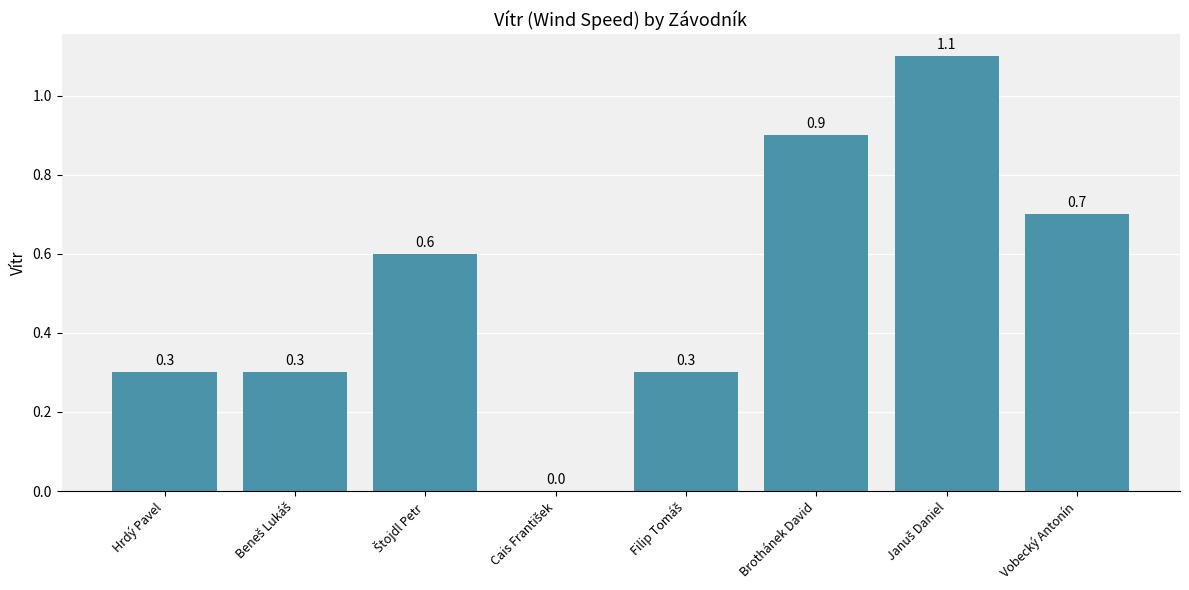

Reading left to right, list all the values displayed in this chart.

0.3	0.3	0.6	0.0	0.3	0.9	1.1	0.7